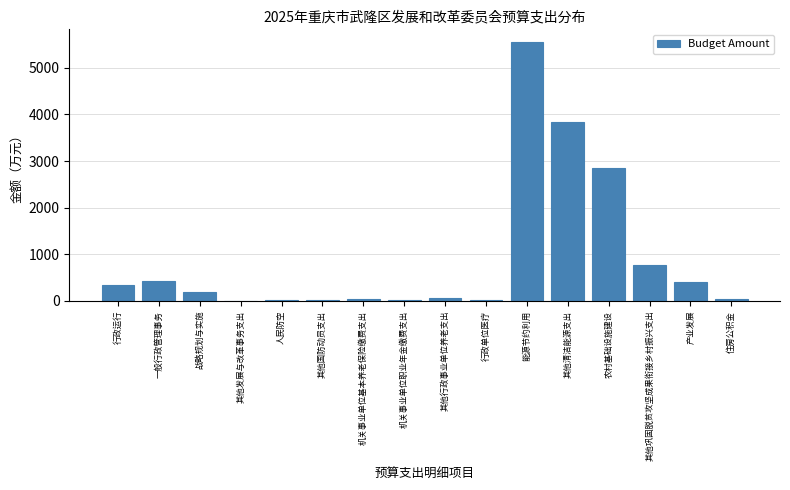

Where is the data nearest to the value 2779?

农村基础设施建设